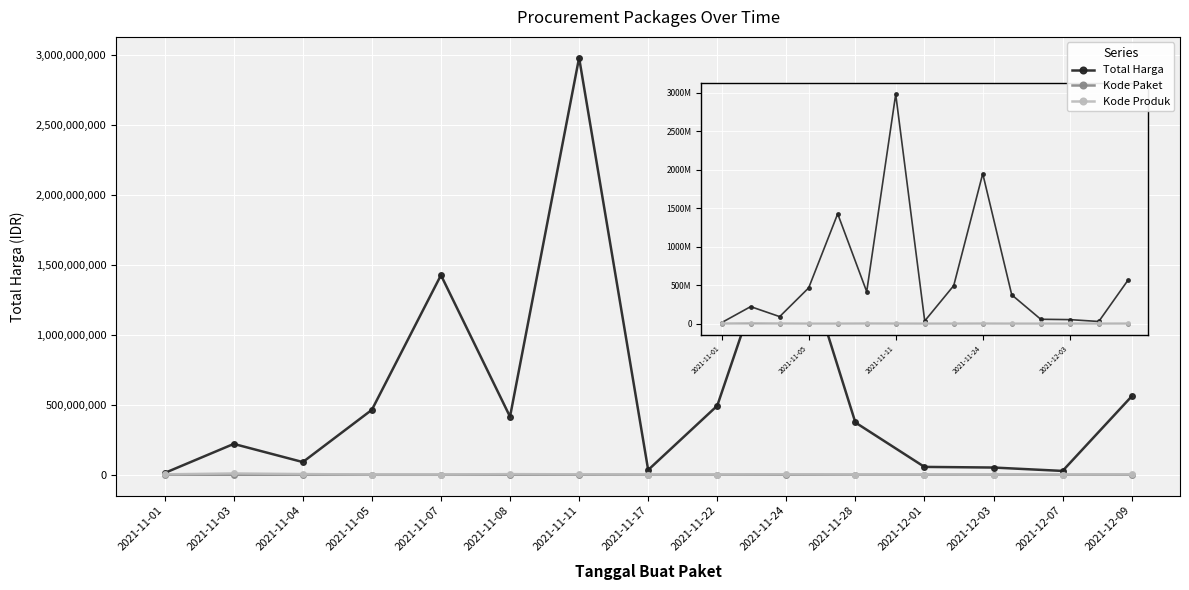

Which series has the largest range (max minus min)?

Total Harga